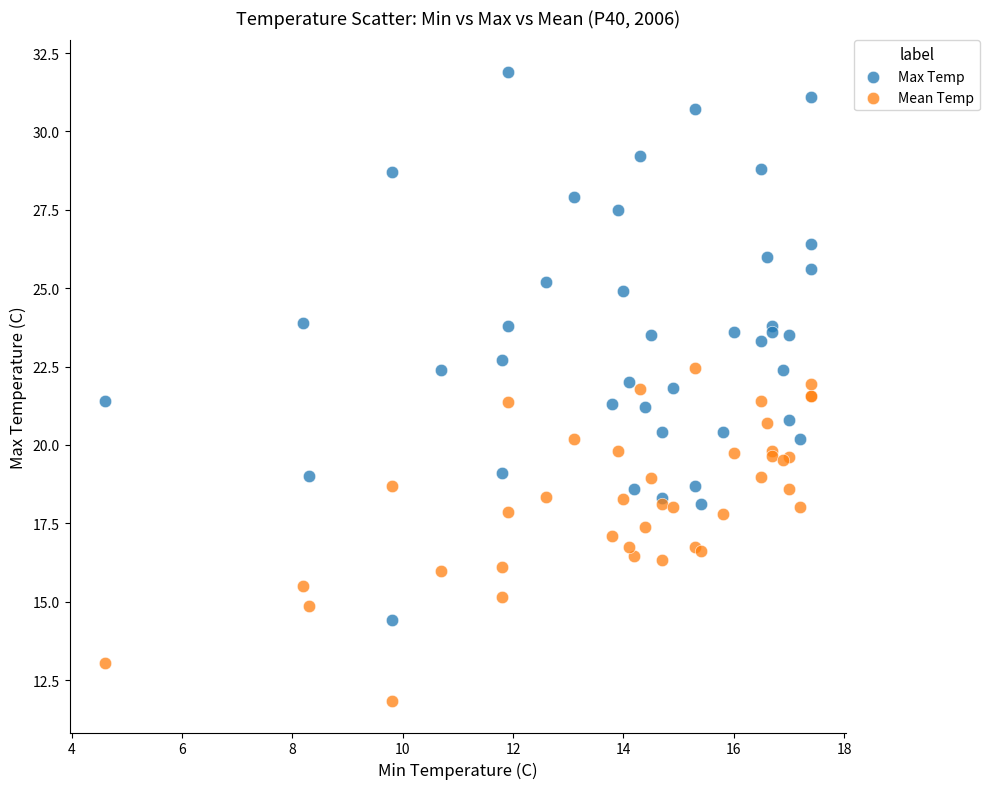

Which series contains the highest Y value?

Max Temp